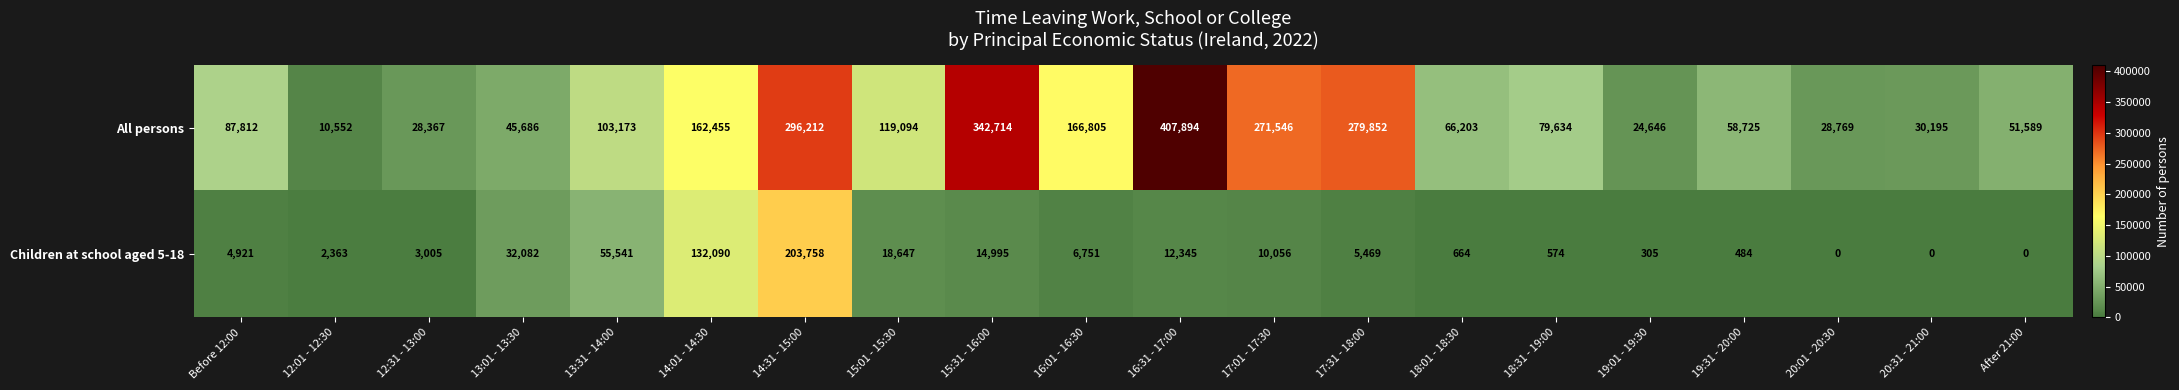

Is it true that Children at school aged 5-18 equals 92304 at 13:31 - 14:00?

False